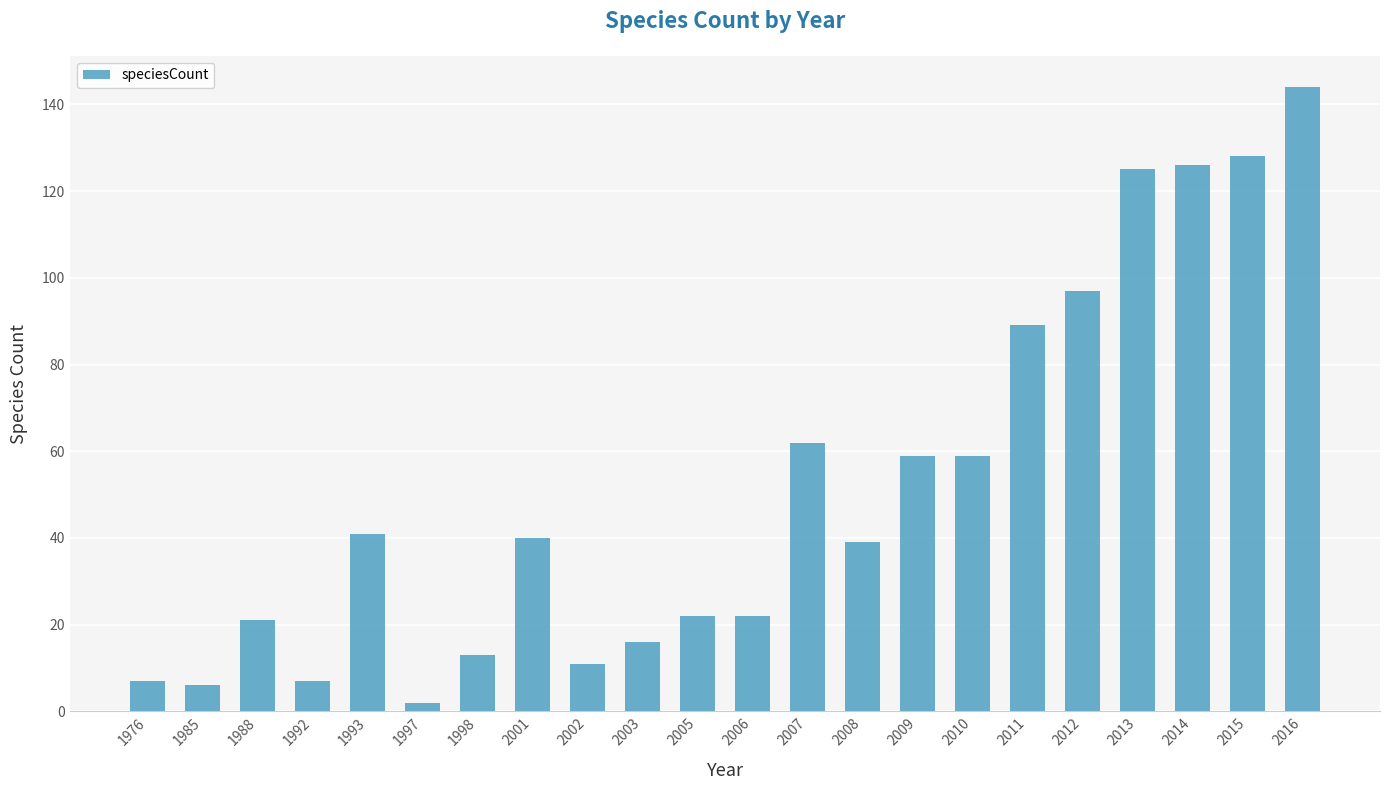

What is the value of the 17th bar from the left?

89